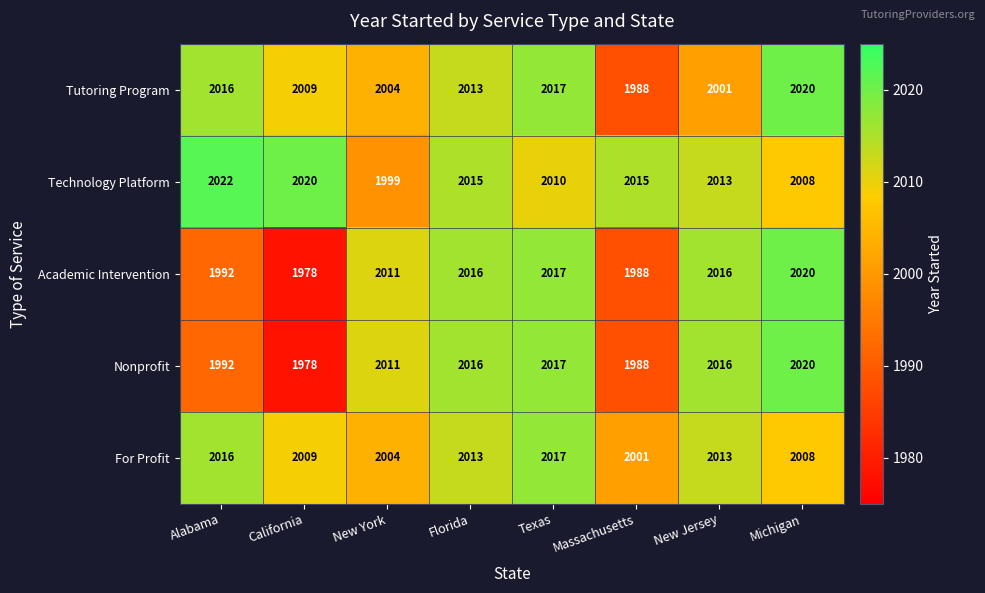

The value of For Profit at California is 1142. True or false?

False